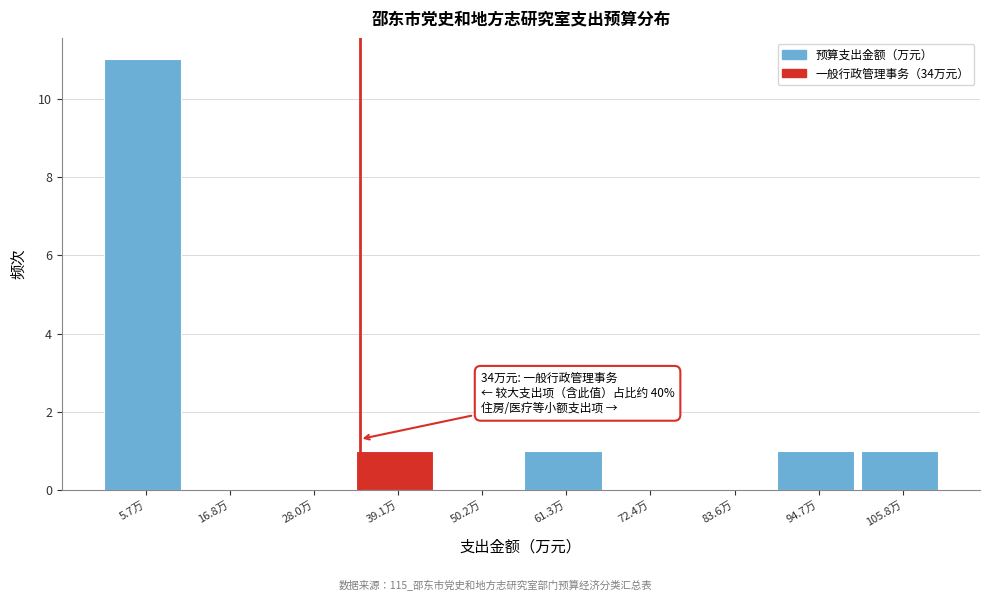

Which range on the x-axis has the tallest bar?

0 to 12